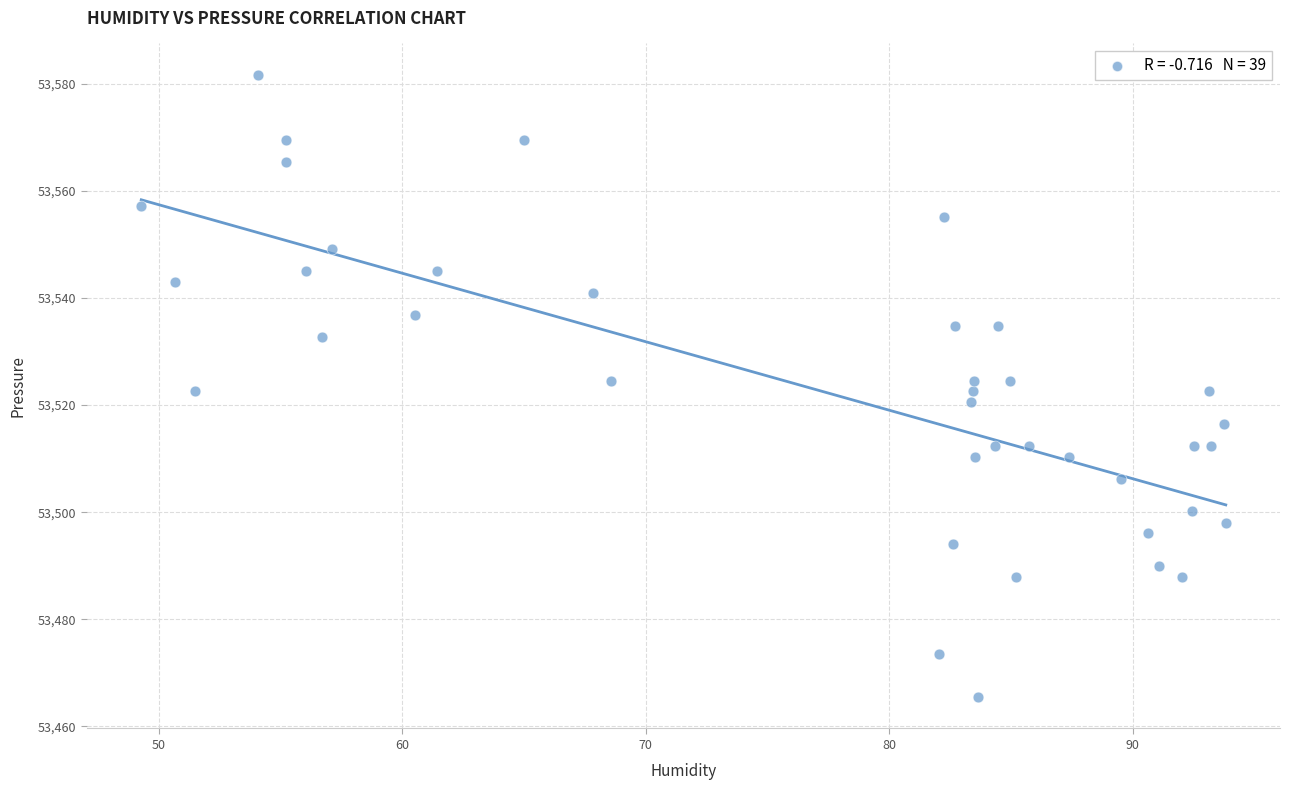

What is the range of X values (max minus min)?

44.5